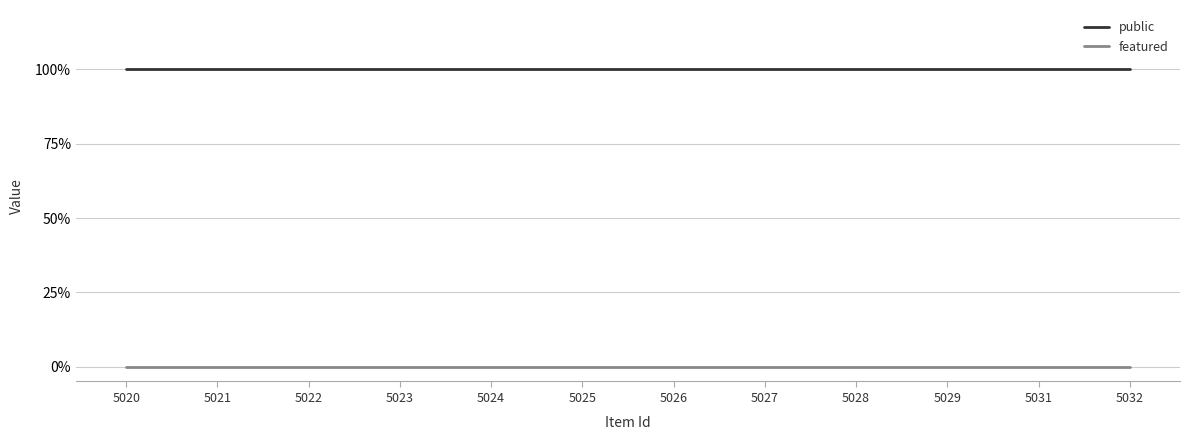

True or false: featured and public cross at least once.

False